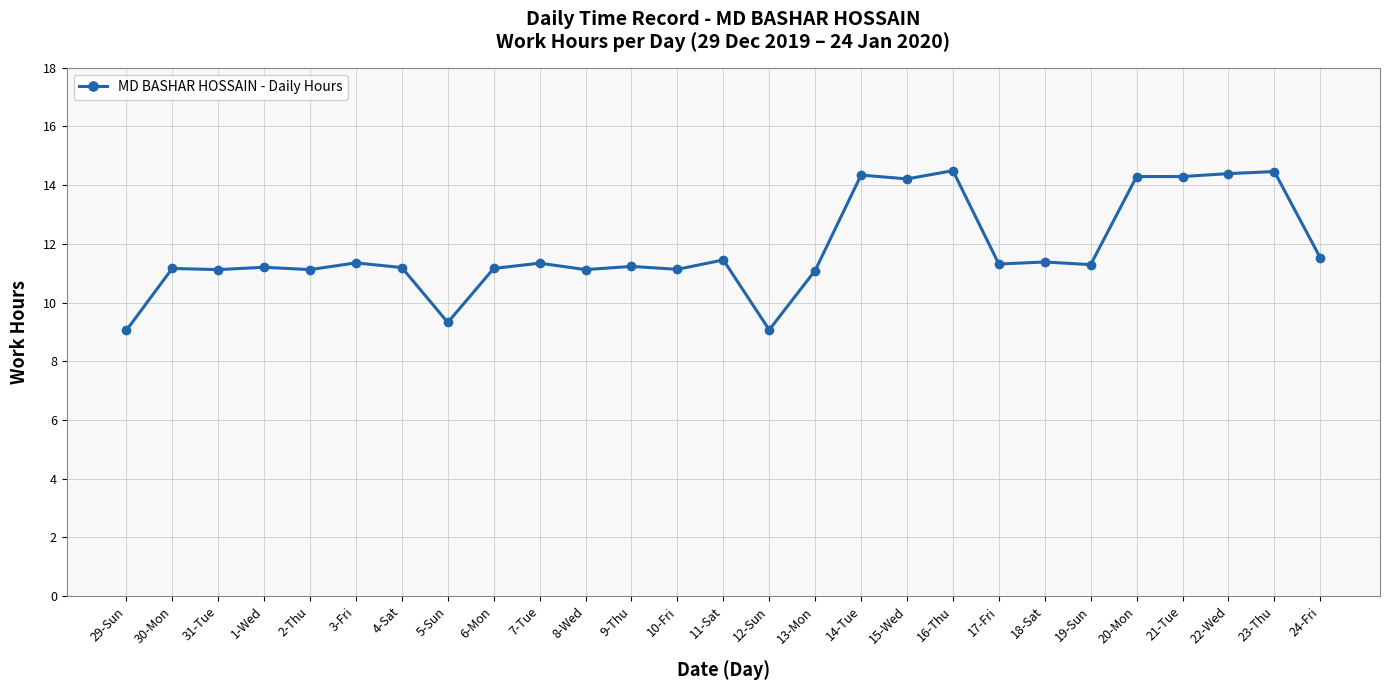

True or false: there are more than 2 points higher than both neighbors.

True